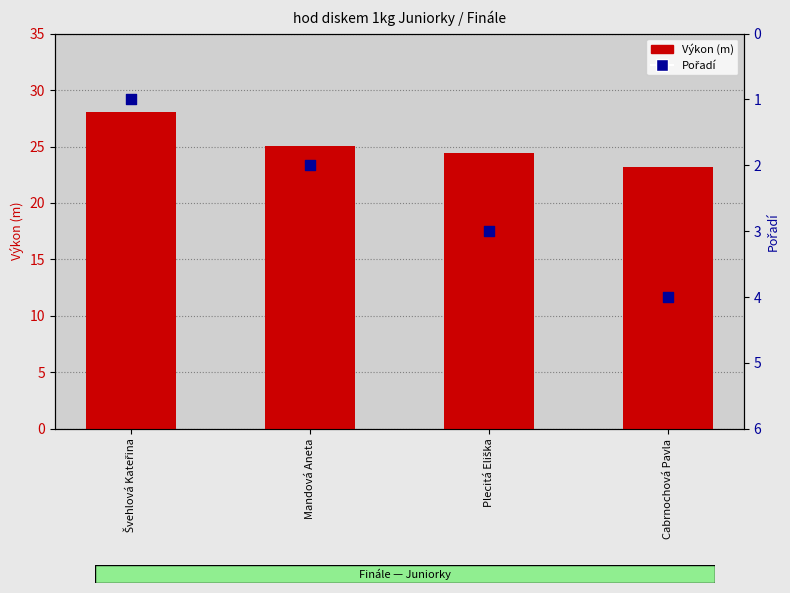

What are all the series names shown in the legend?

Výkon (m), Pořadí